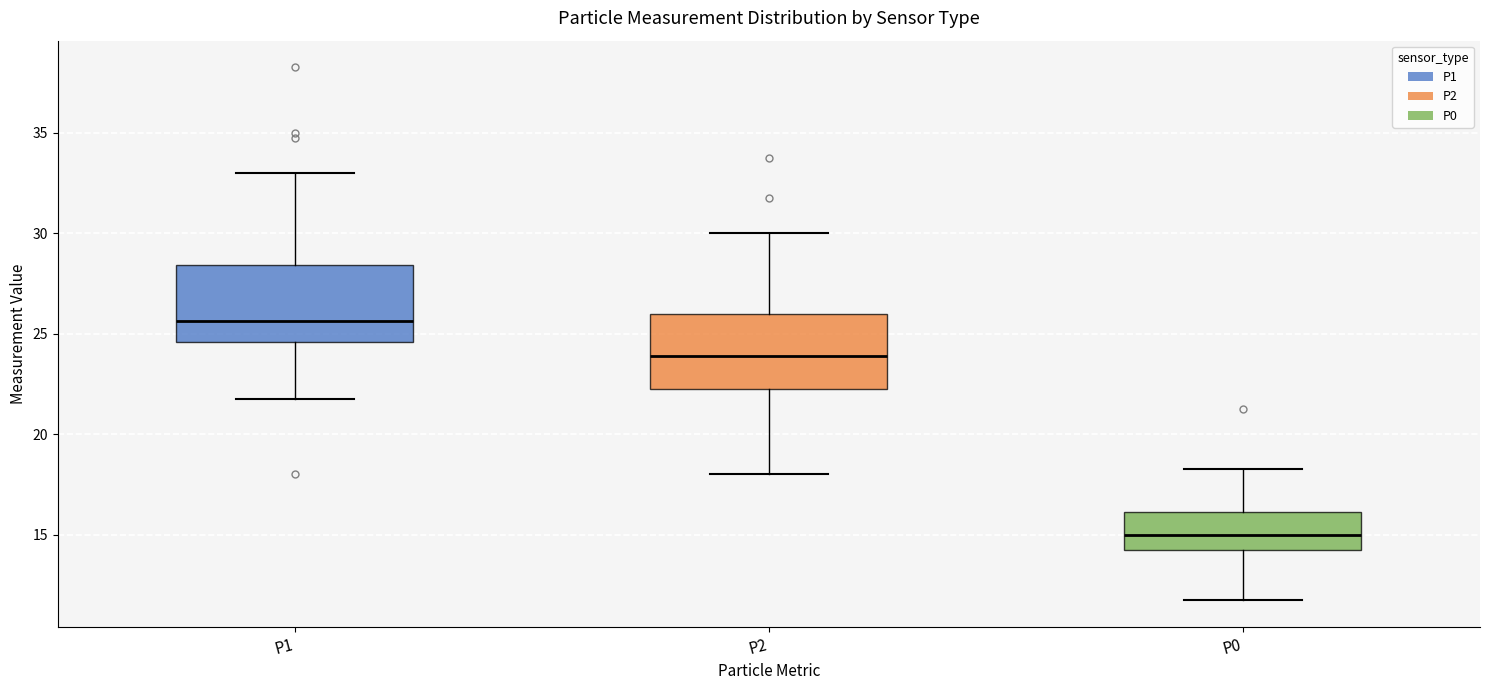

Which box has the highest median line?

P1